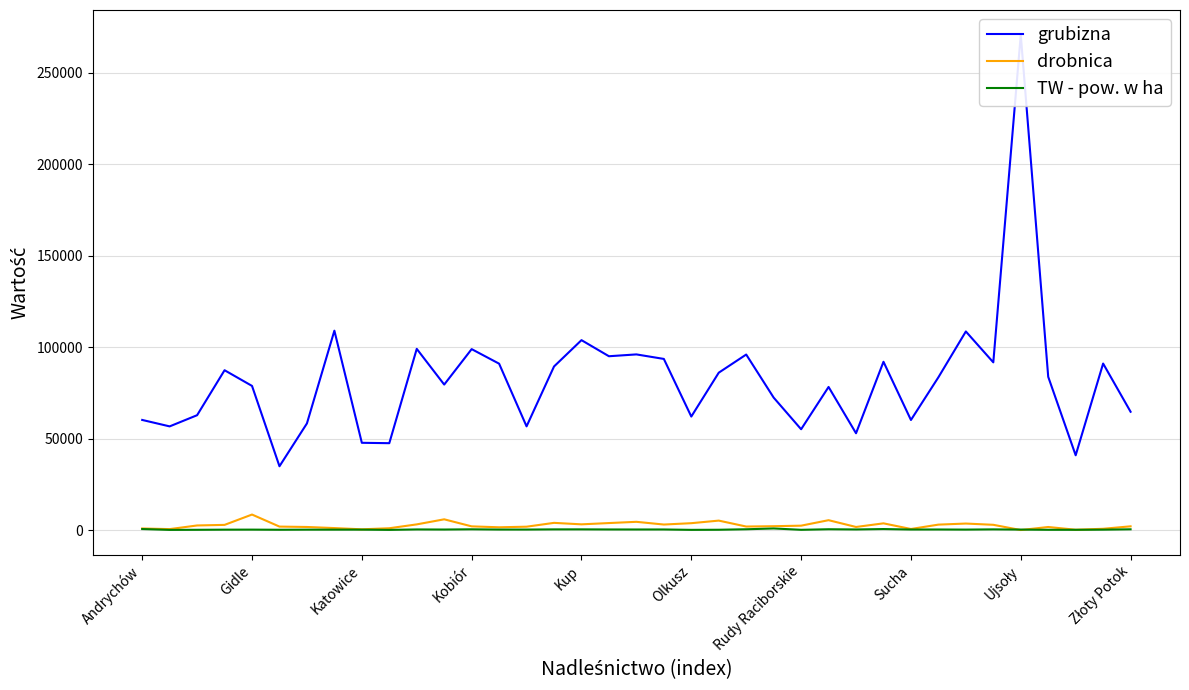

What is the maximum value for drobnica?

8483.1